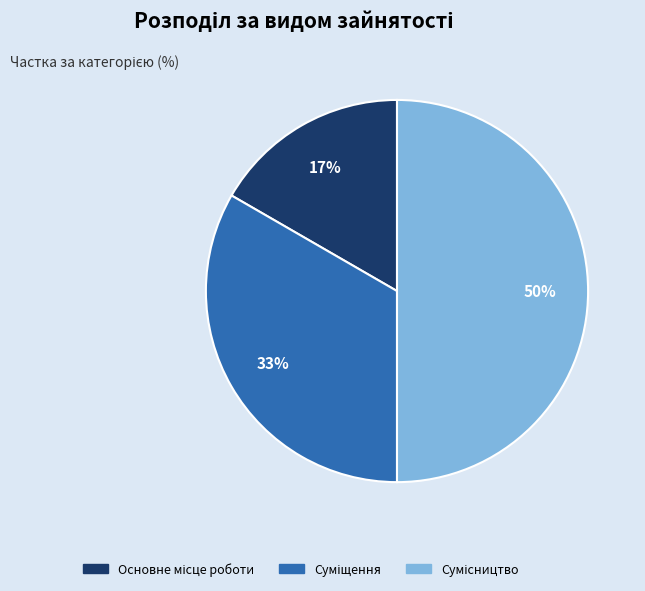

To the nearest percent, what is the difference between the largest and smallest slice percentages?

33%